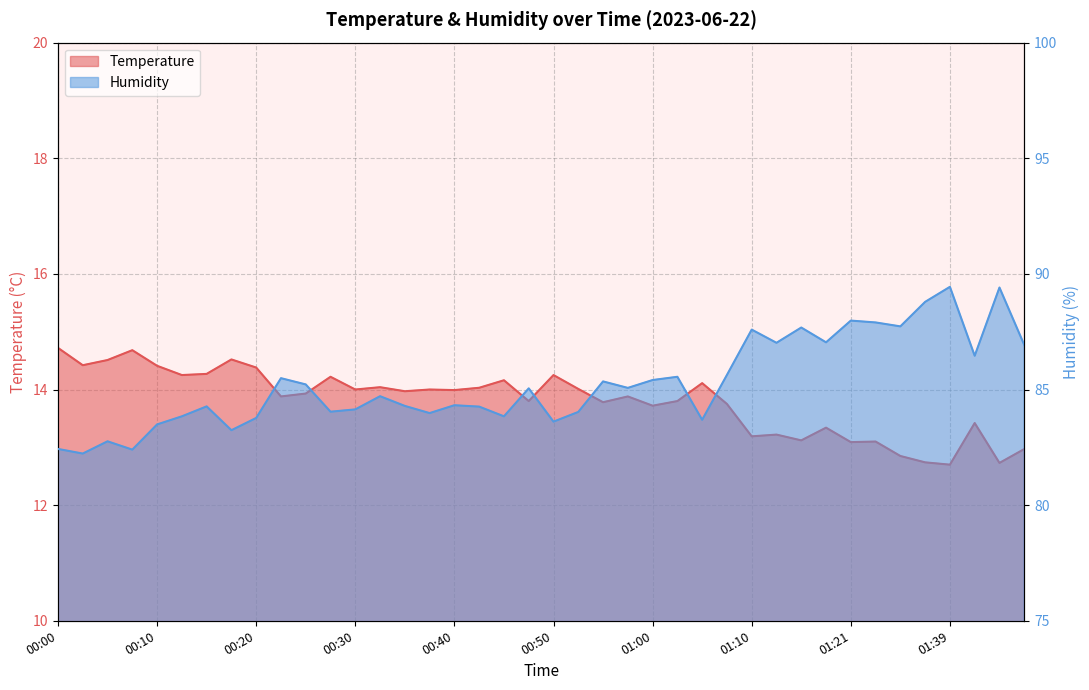

Does the chart display data point markers on the line(s)?

No